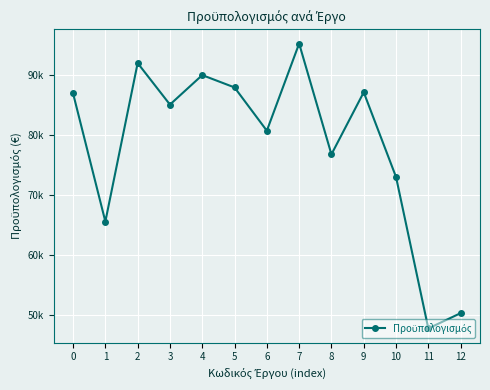

Reading left to right, list all the values displayed in this chart.

0=86860.0	1=65529.4	2=91900.0	3=84993.6	4=89900.5	5=87846.0	6=80642.3	7=95147.0	8=76711.5	9=87044.2	10=72946.6	11=47737.9	12=50285.5